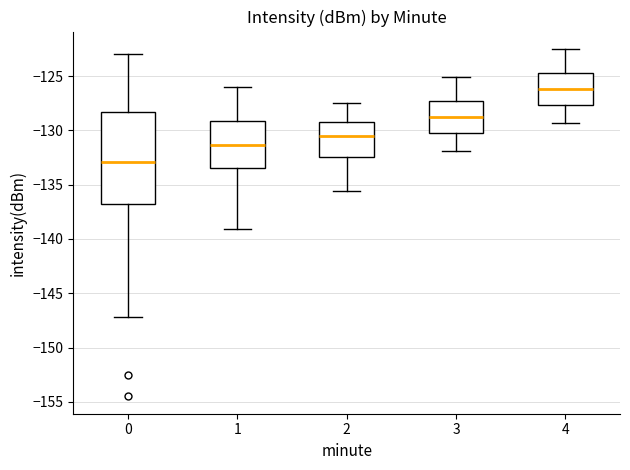

Reading left to right, read every box against the y-axis: the position of its median line, the range the box covers, and the ends of its whiskers. The values are not printed on the chart, so give them approximately, as read against the axis.

0: median -133.0, box -137.0 to -128.5, whiskers -147.0 to -123.0
1: median -131.5, box -133.5 to -129.0, whiskers -139.0 to -126.0
2: median -130.5, box -132.5 to -129.0, whiskers -135.5 to -127.5
3: median -128.5, box -130.0 to -127.5, whiskers -132.0 to -125.0
4: median -126.0, box -127.5 to -124.5, whiskers -129.5 to -122.5